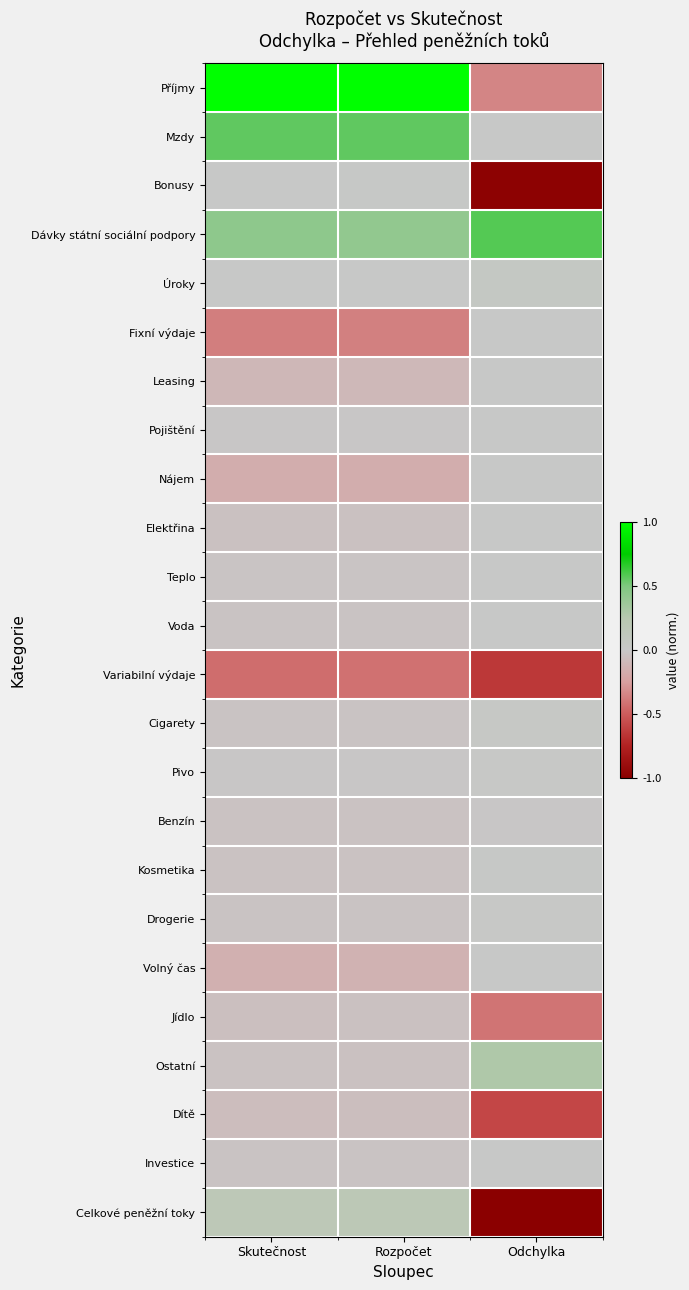

Reading left to right, transcribe all the data shown in this chart.

Příjmy: Skutečnost=1.0	Rozpočet=1.0	Odchylka=-0.3
Mzdy: Skutečnost=0.6	Rozpočet=0.6	Odchylka=0.0
Bonusy: Skutečnost=0.0	Rozpočet=0.0	Odchylka=-1.0
Dávky státní sociální podpory: Skutečnost=0.4	Rozpočet=0.4	Odchylka=0.6
Úroky: Skutečnost=0.0	Rozpočet=0.0	Odchylka=0.1
Fixní výdaje: Skutečnost=-0.4	Rozpočet=-0.4	Odchylka=0.0
Leasing: Skutečnost=-0.1	Rozpočet=-0.1	Odchylka=0.0
Pojištění: Skutečnost=-0.0	Rozpočet=-0.0	Odchylka=0.0
Nájem: Skutečnost=-0.2	Rozpočet=-0.2	Odchylka=0.0
Elektřina: Skutečnost=-0.0	Rozpočet=-0.0	Odchylka=0.0
Teplo: Skutečnost=-0.0	Rozpočet=-0.0	Odchylka=0.0
Voda: Skutečnost=-0.0	Rozpočet=-0.0	Odchylka=0.0
Variabilní výdaje: Skutečnost=-0.4	Rozpočet=-0.4	Odchylka=-0.7
Cigarety: Skutečnost=-0.0	Rozpočet=-0.0	Odchylka=0.0
Pivo: Skutečnost=-0.0	Rozpočet=-0.0	Odchylka=0.0
Benzín: Skutečnost=-0.0	Rozpočet=-0.0	Odchylka=-0.0
Kosmetika: Skutečnost=-0.0	Rozpočet=-0.0	Odchylka=0.0
Drogerie: Skutečnost=-0.0	Rozpočet=-0.0	Odchylka=0.0
Volný čas: Skutečnost=-0.1	Rozpočet=-0.1	Odchylka=0.0
Jídlo: Skutečnost=-0.1	Rozpočet=-0.0	Odchylka=-0.4
Ostatní: Skutečnost=-0.0	Rozpočet=-0.0	Odchylka=0.3
Dítě: Skutečnost=-0.1	Rozpočet=-0.1	Odchylka=-0.6
Investice: Skutečnost=-0.0	Rozpočet=-0.0	Odchylka=0.0
Celkové peněžní toky: Skutečnost=0.2	Rozpočet=0.2	Odchylka=-1.0